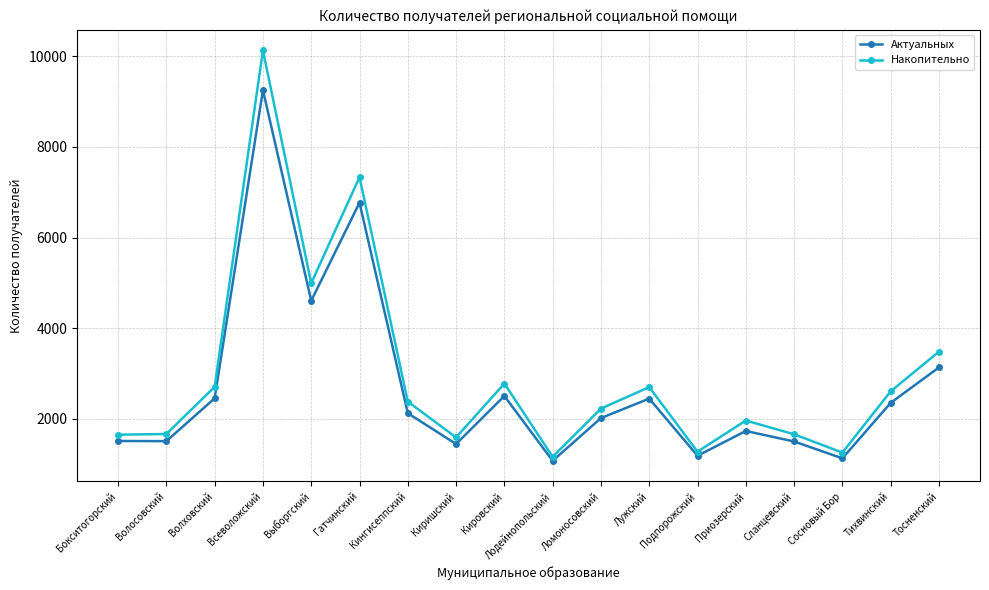

What are all the series names shown in the legend?

Актуальных, Накопительно